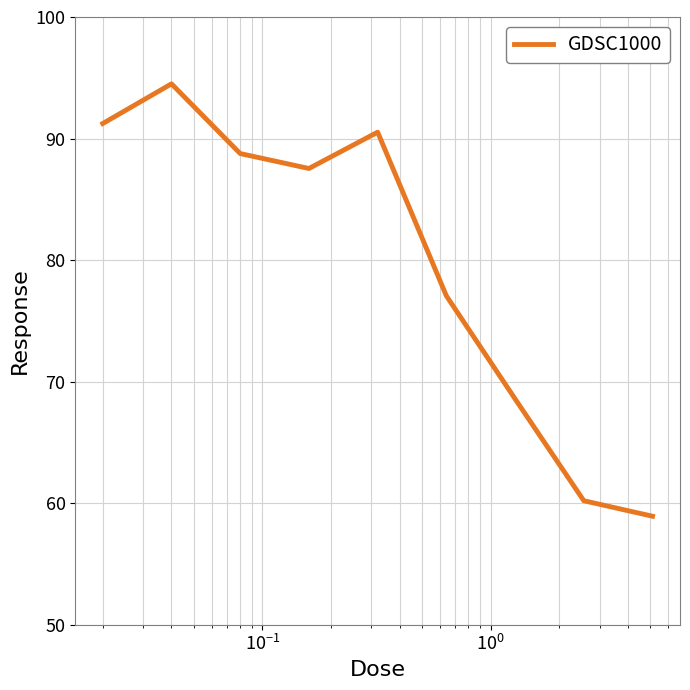

What is the minimum value shown in the chart?

58.9